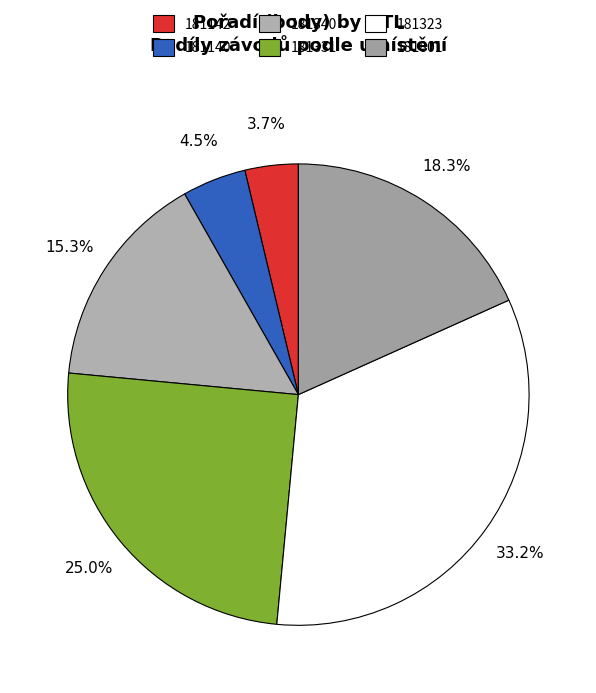

To the nearest percent, what percentage of the pie is 181340?

15%